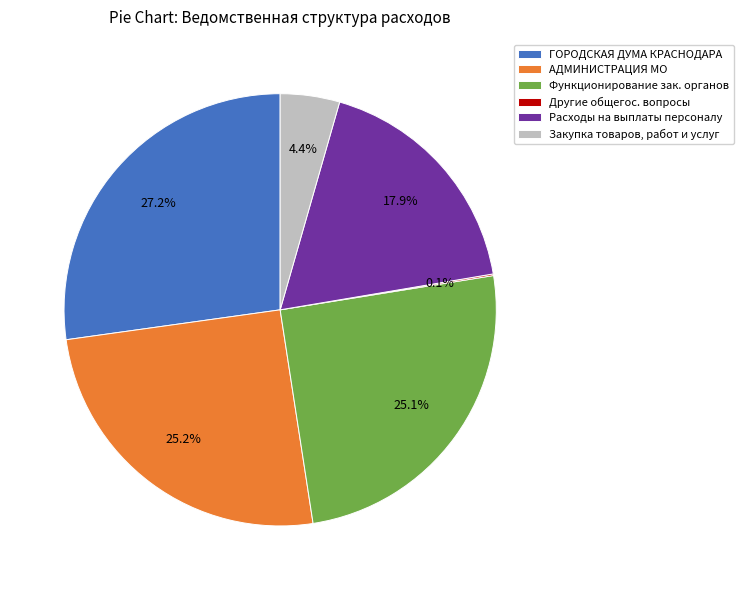

To the nearest percent, what is the difference between the largest and smallest slice percentages?

27%